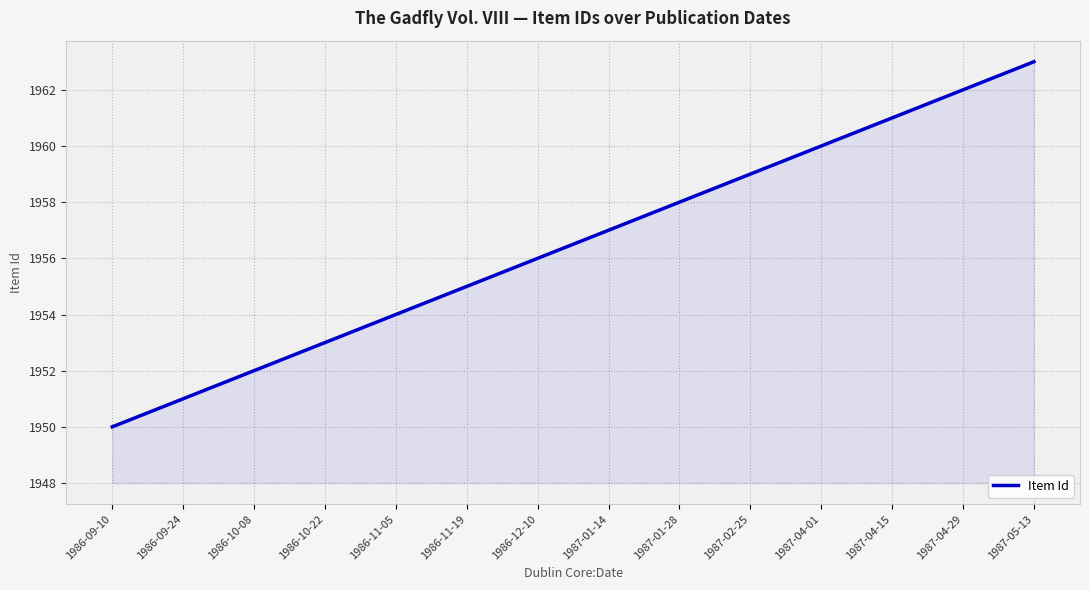

Reading right to left, what are all the values shown in this chart?

1987-05-13=1963	1987-04-29=1962	1987-04-15=1961	1987-04-01=1960	1987-02-25=1959	1987-01-28=1958	1987-01-14=1957	1986-12-10=1956	1986-11-19=1955	1986-11-05=1954	1986-10-22=1953	1986-10-08=1952	1986-09-24=1951	1986-09-10=1950